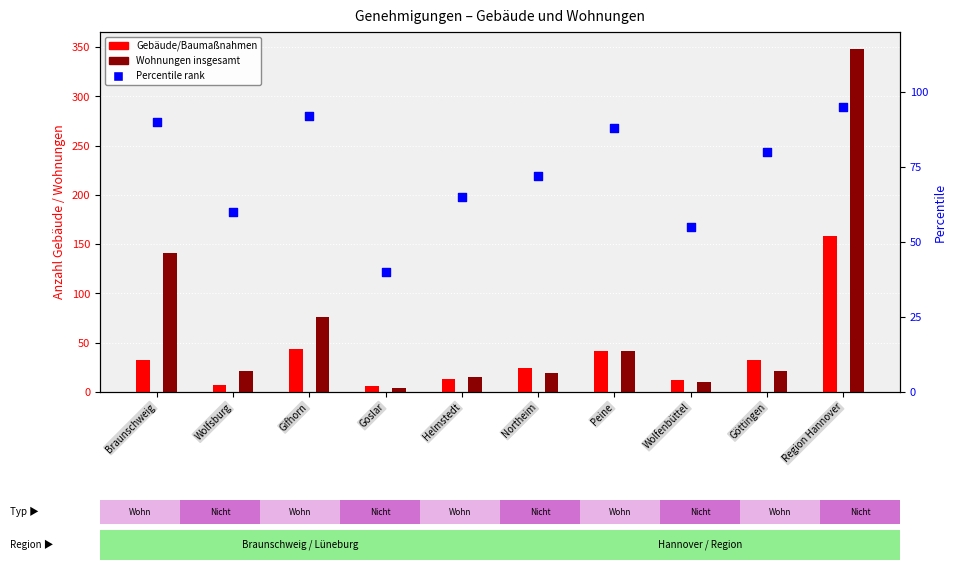

At how many categories does at least one series exceed 306?

1